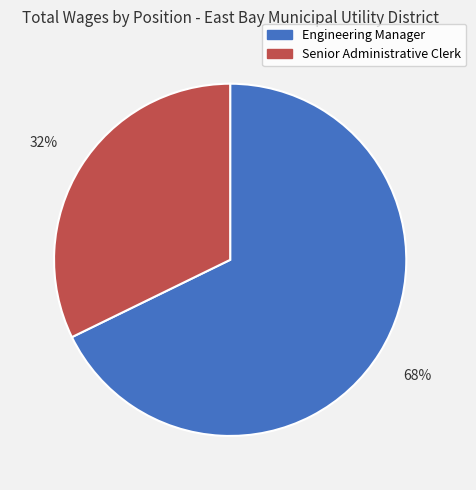

Is it true that Engineering Manager is 79% of the pie?

False